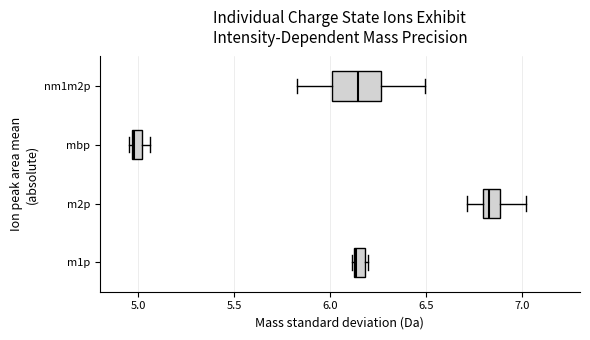

Where does the left whisker of the box for m2p end on the x-axis? The values are not printed on the chart, so give them approximately, as read against the axis.

6.70